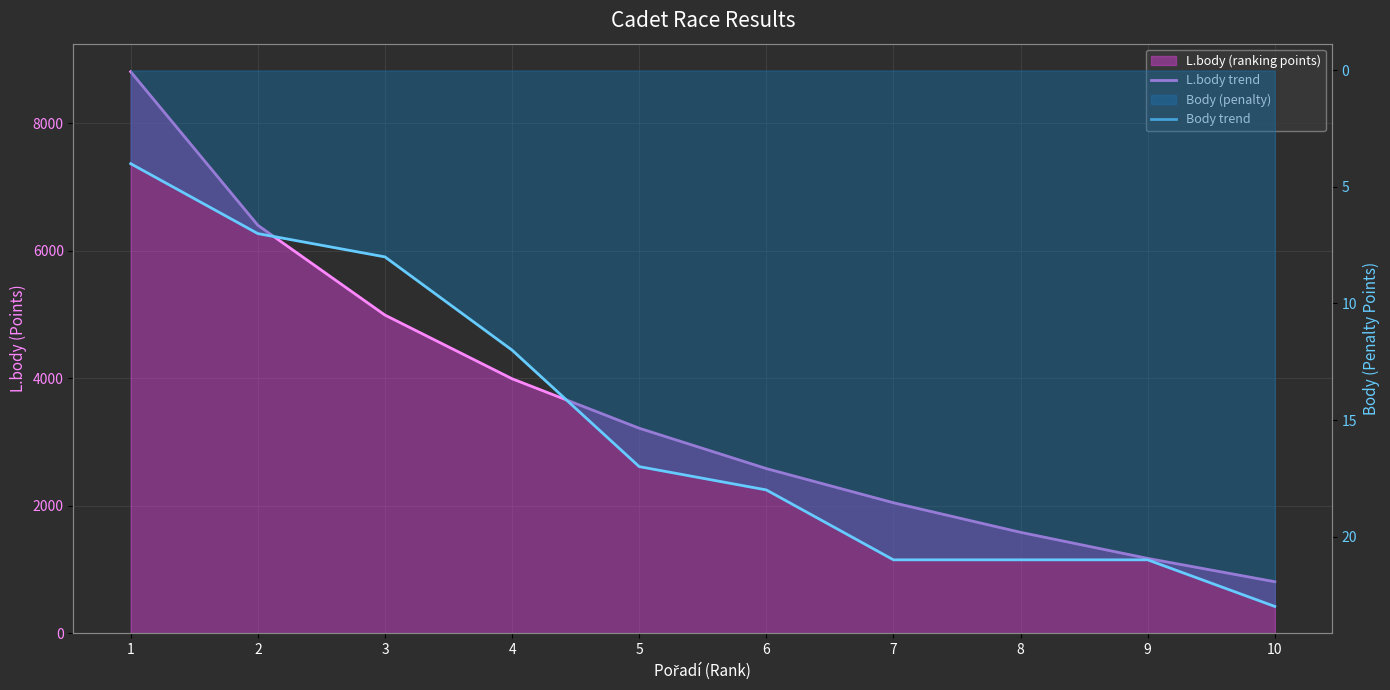

At which category does the chart reach its peak across all series?

1